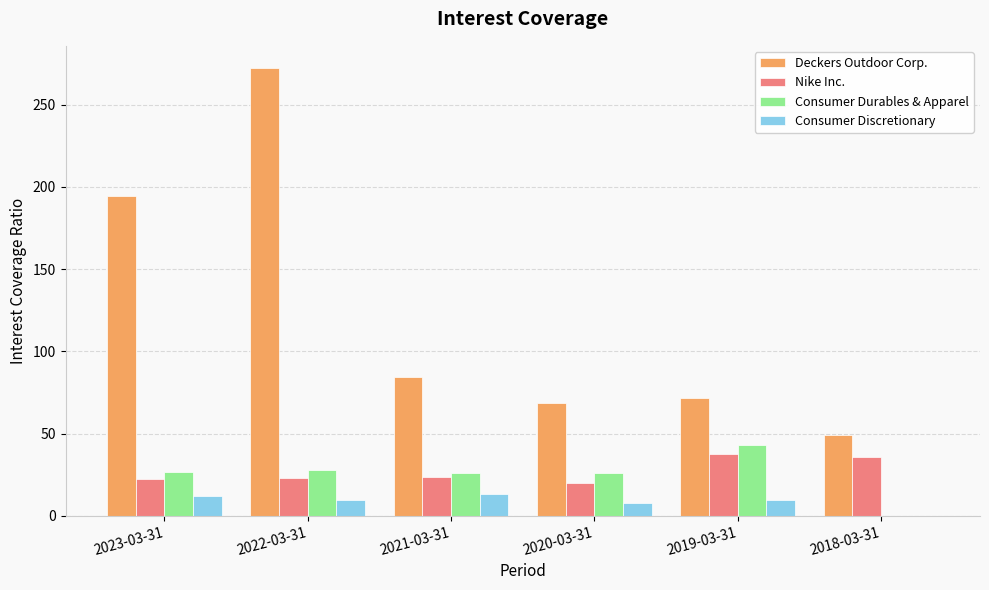

Which series has the largest total across all categories?

Deckers Outdoor Corp.